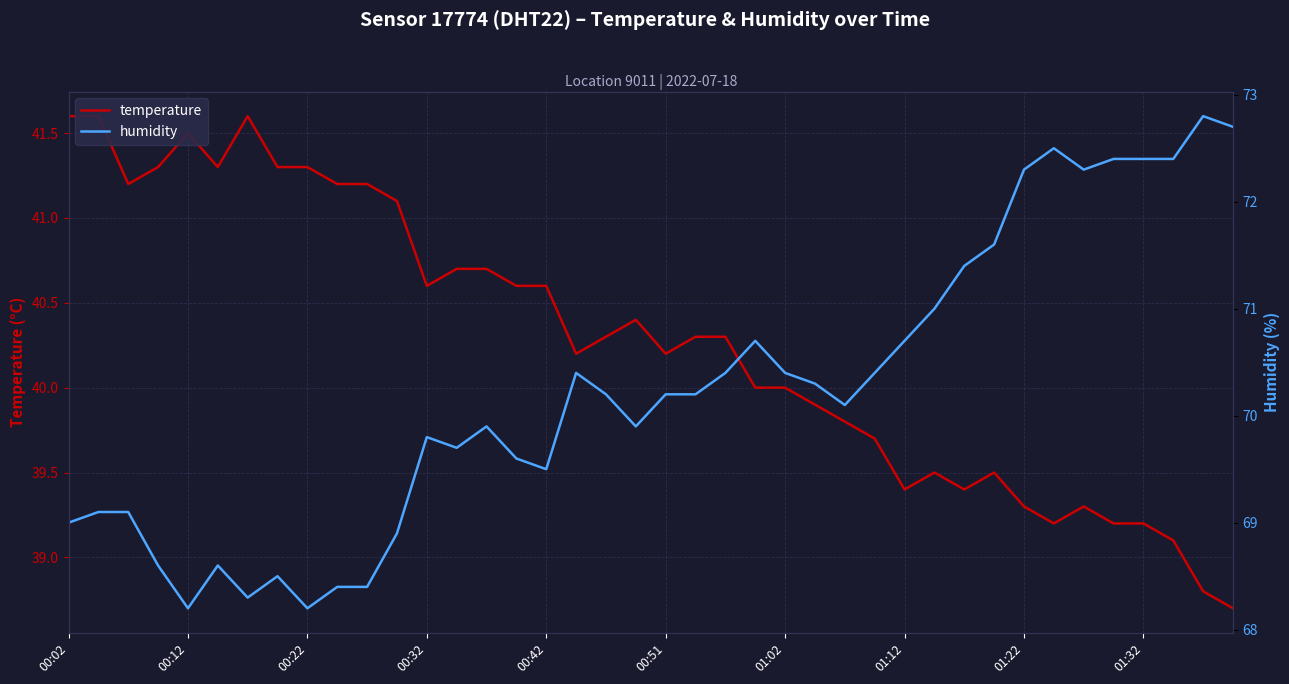

List the series in order of their overall mean, lowest first.

temperature, humidity